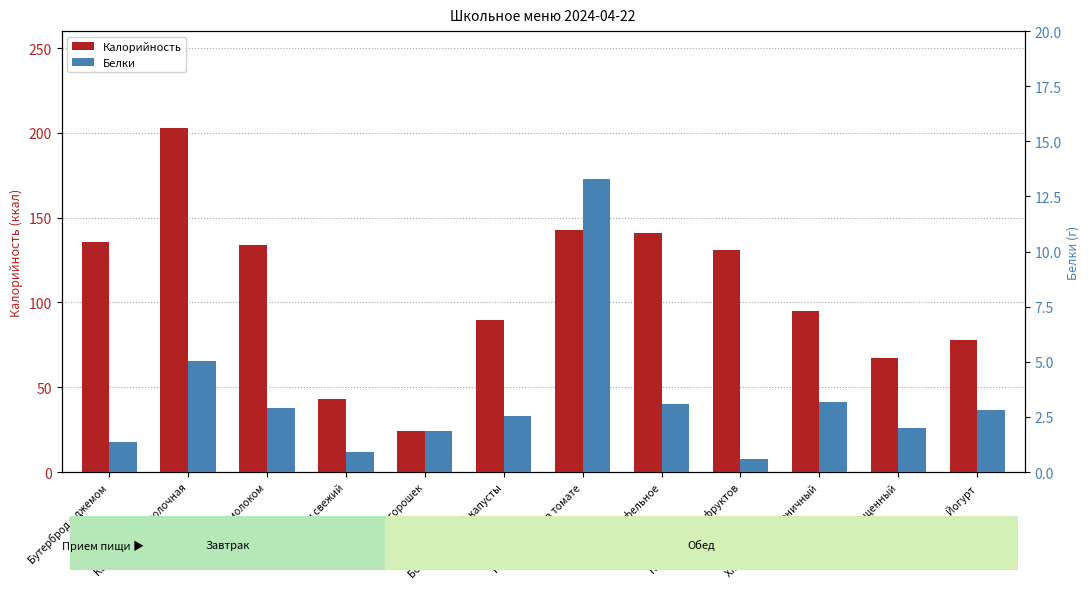

Rank the series at Йогурт from highest to lowest value.

Калорийность, Белки